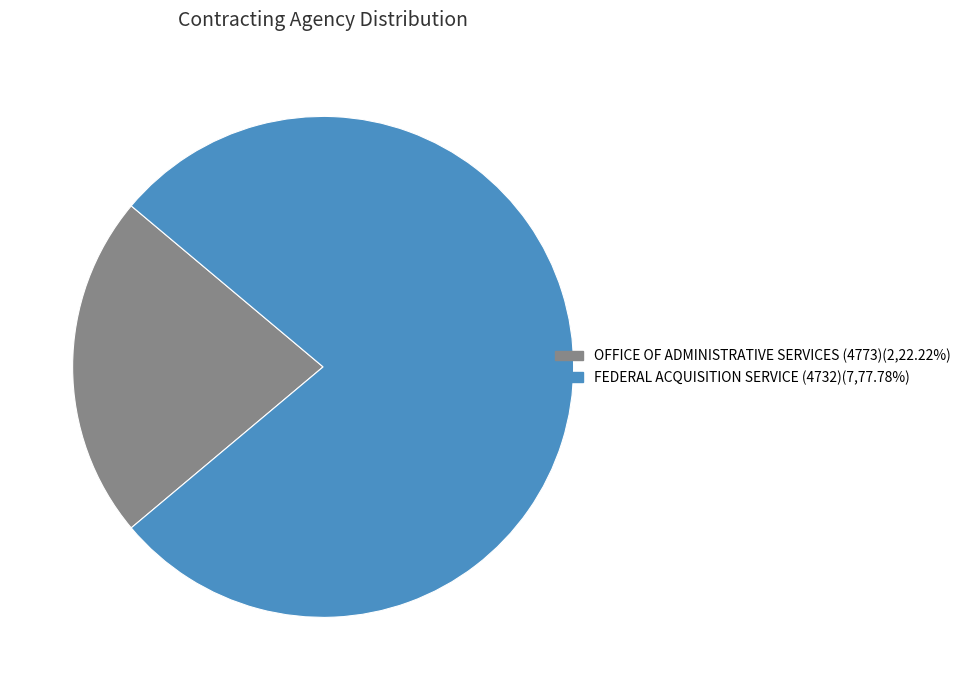

Does any single category account for the majority?

Yes